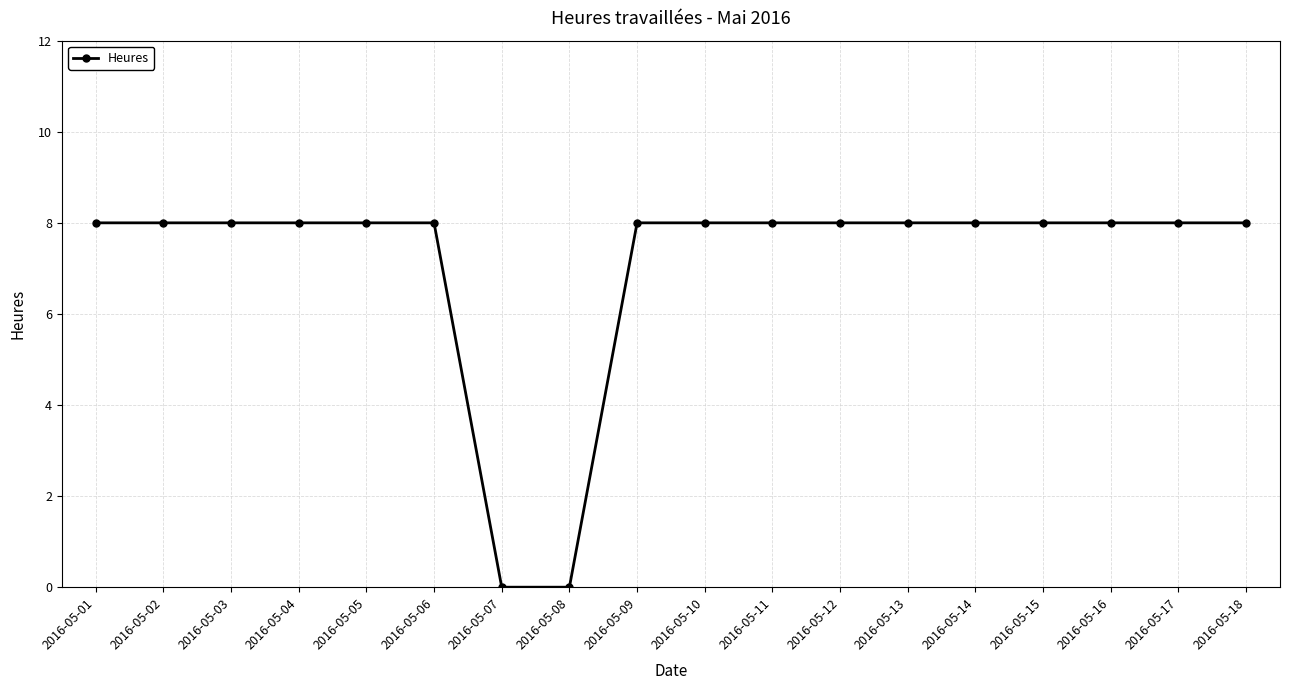

Count the number of categories in the chart.

18